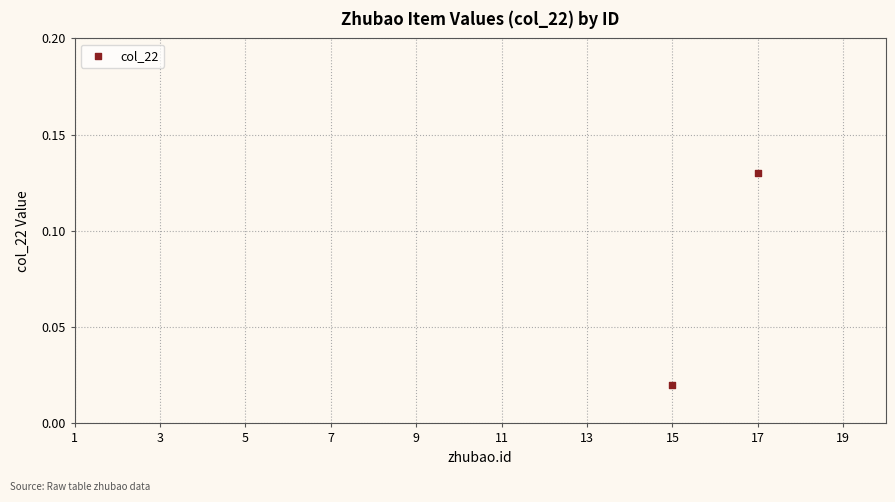

What is the average X value?

16.0